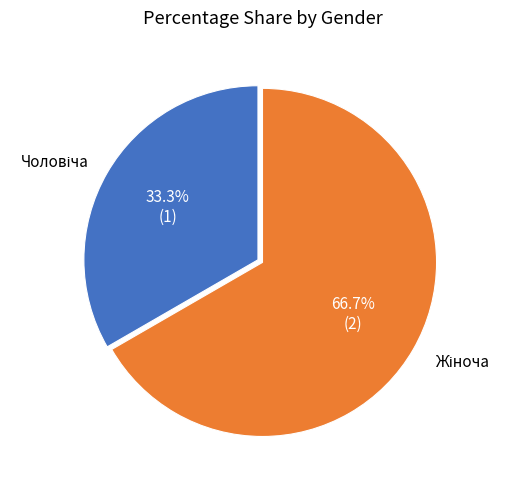

Does any single category account for the majority?

Yes